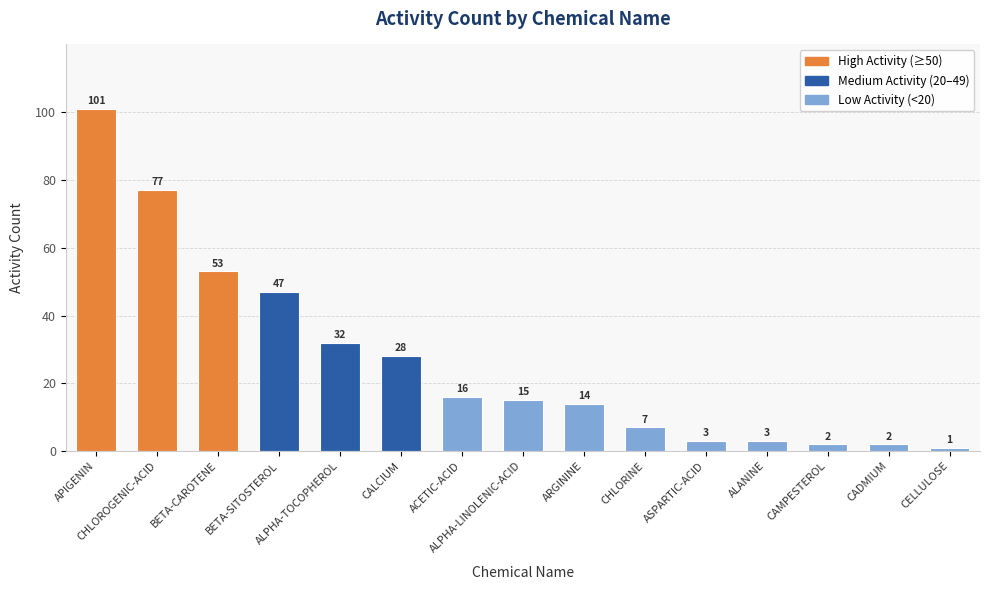

Reading left to right, what are all the values shown in this chart?

101	77	53	47	32	28	16	15	14	7	3	3	2	2	1